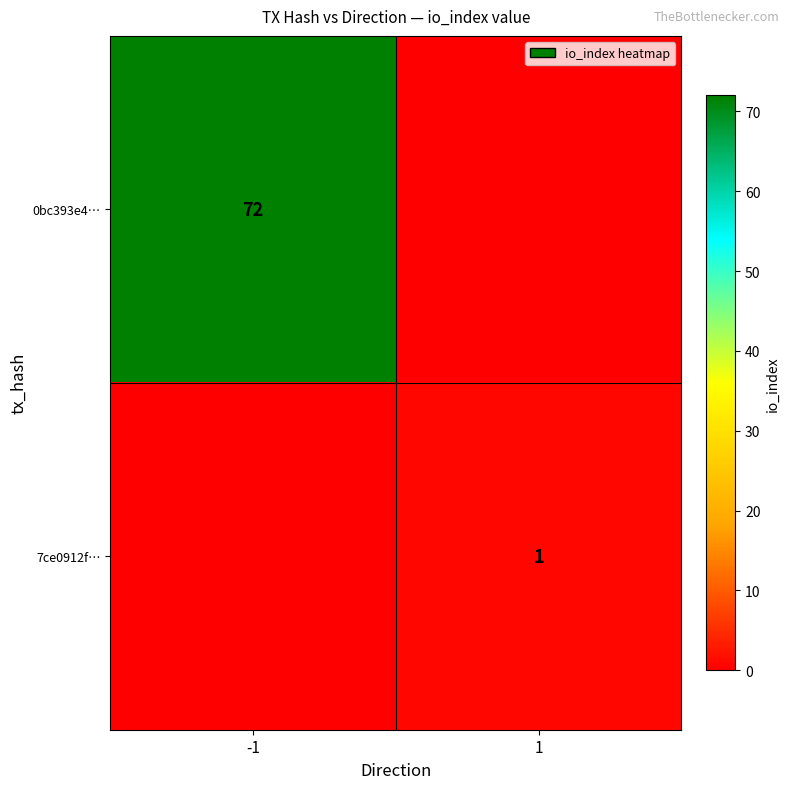

True or false: 0bc393e4… has a value of 49 at -1.

False